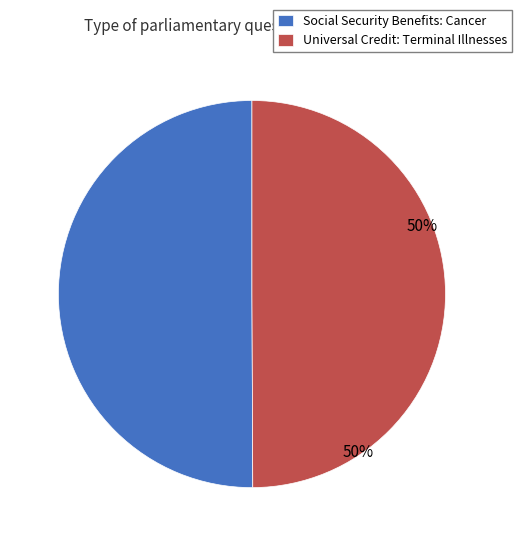

Is the sum of Social Security Benefits: Cancer and Universal Credit: Terminal Illnesses greater than half?

Yes